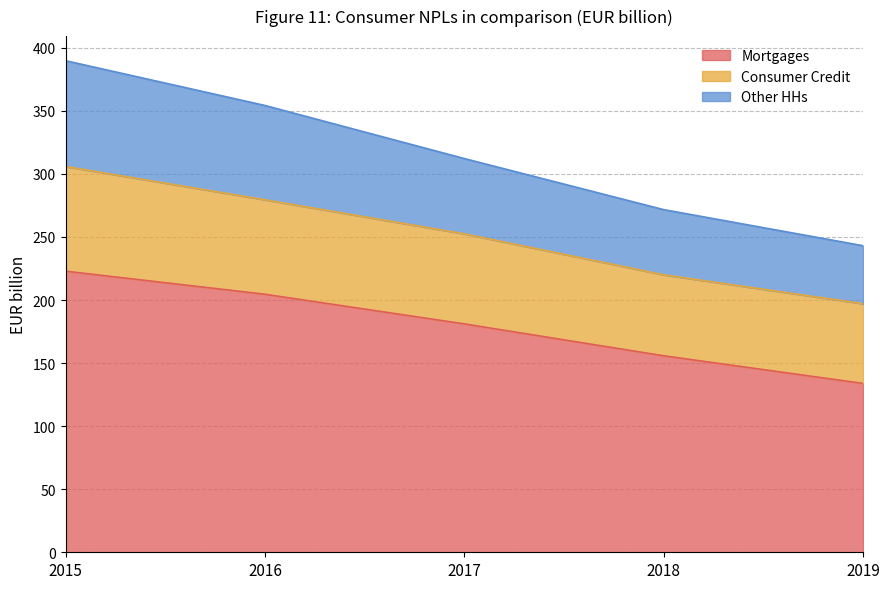

How many data points in Mortgages are above 181?

3